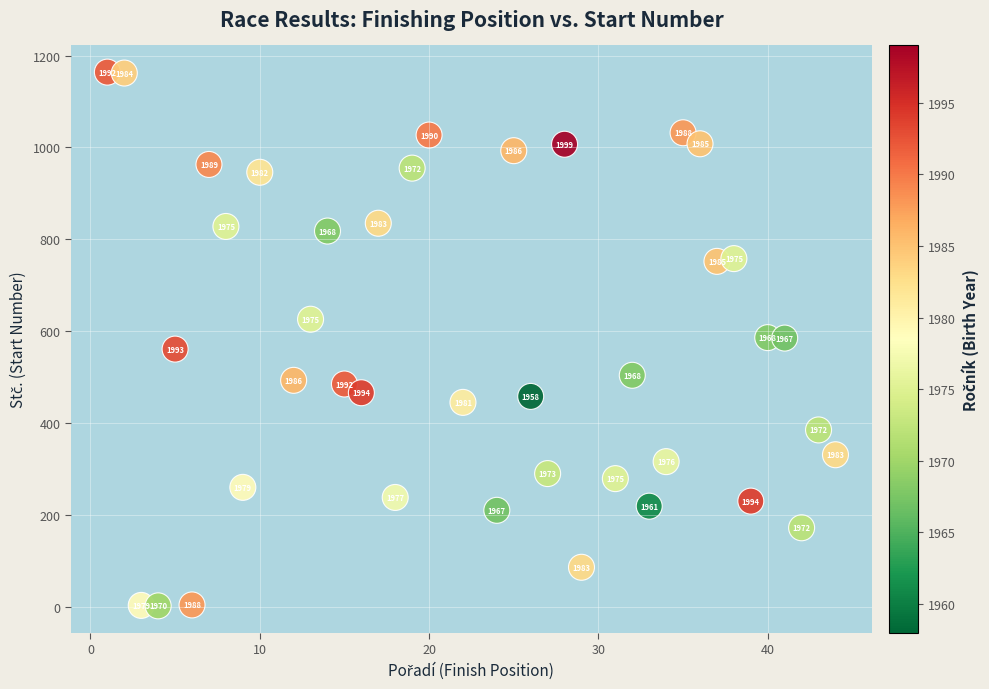

What is the range of X values (max minus min)?

43